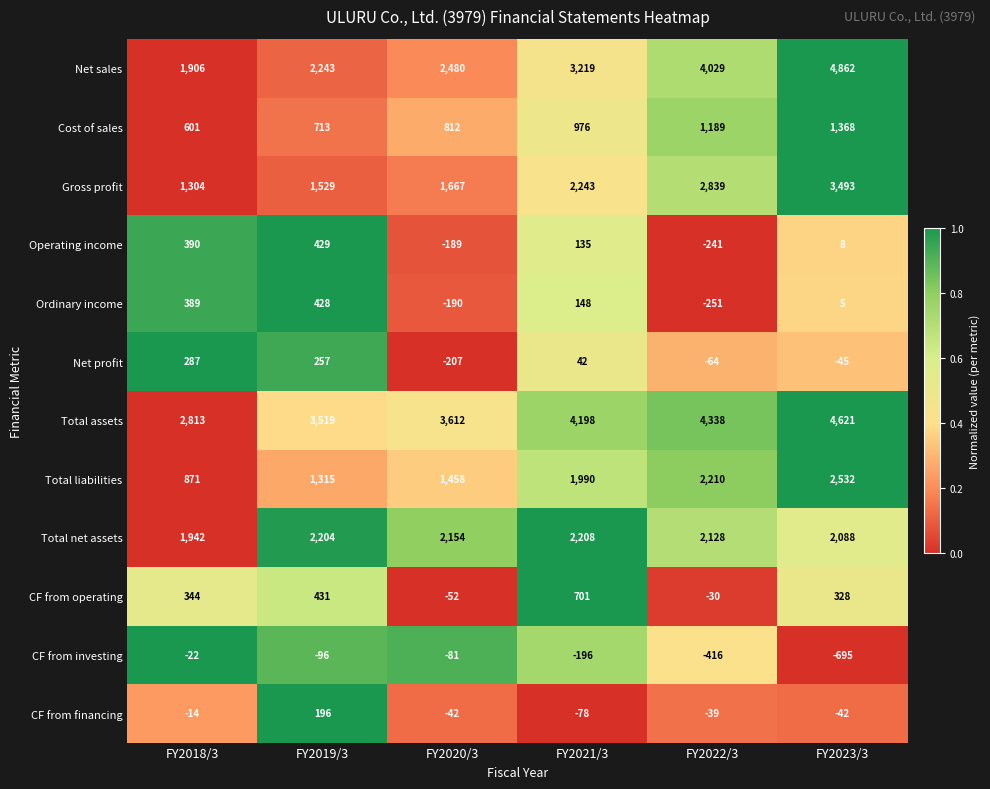

Which label corresponds to the smallest value in the chart?

FY2023/3